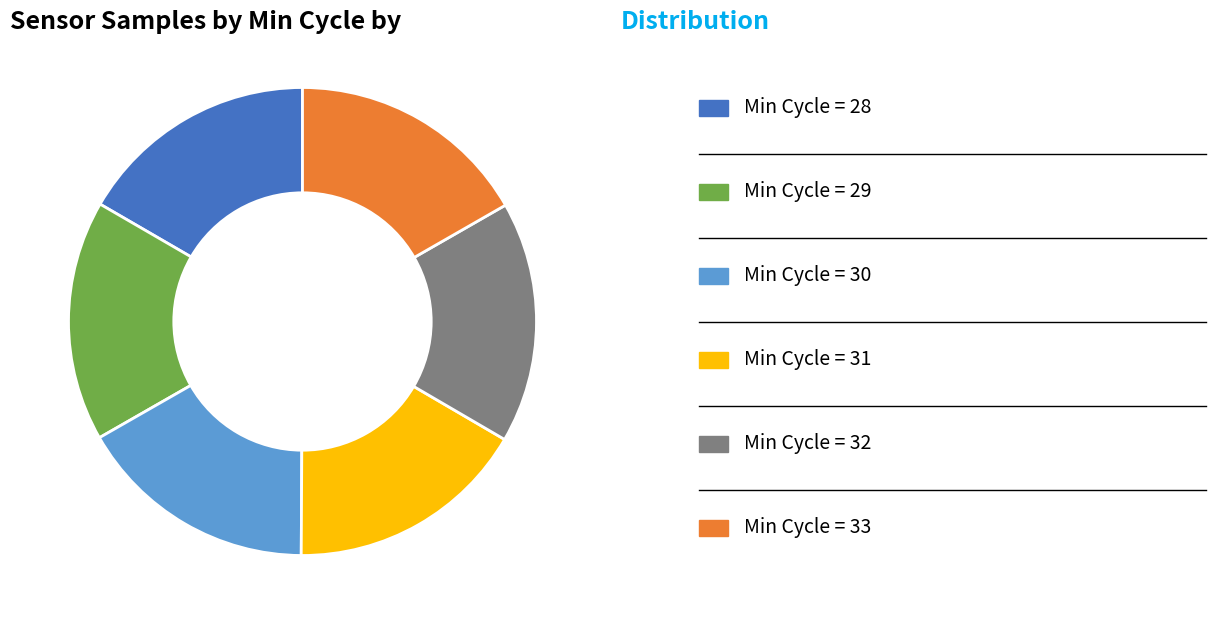

Does any single category account for the majority?

No